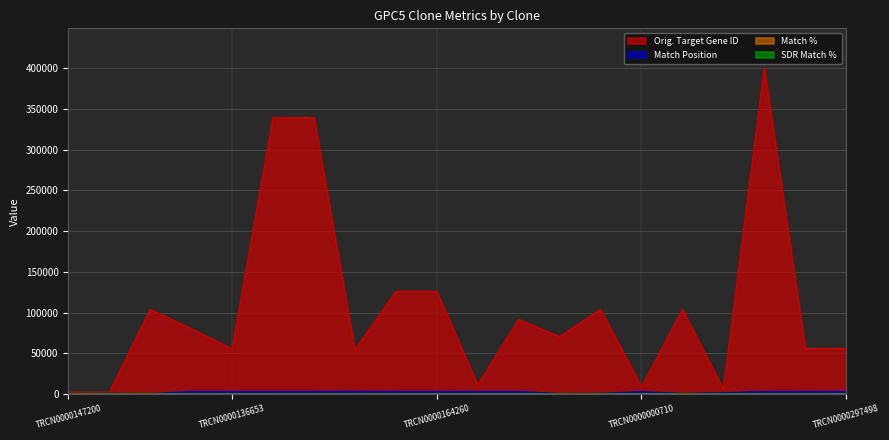

Is it true that SDR Match % equals 89 at TRCN0000135689?

True